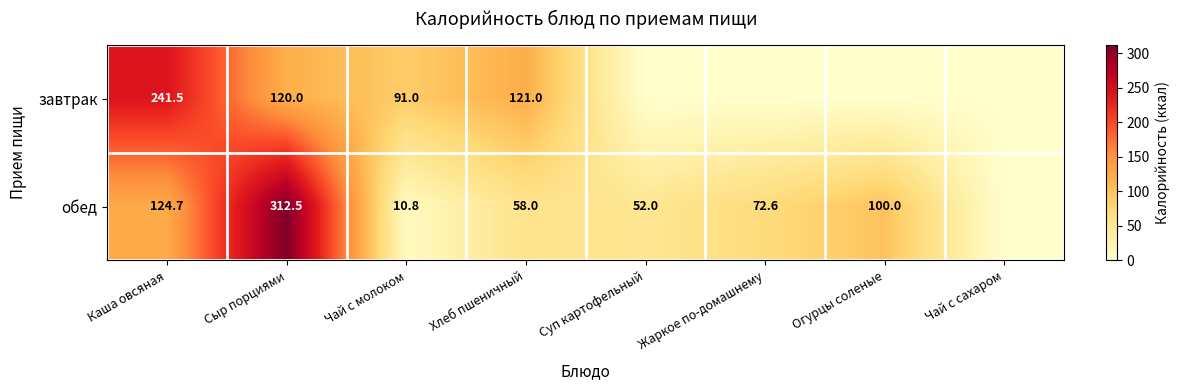

Is the value of завтрак at Каша овсяная greater than the value of обед at Сыр порциями?

No